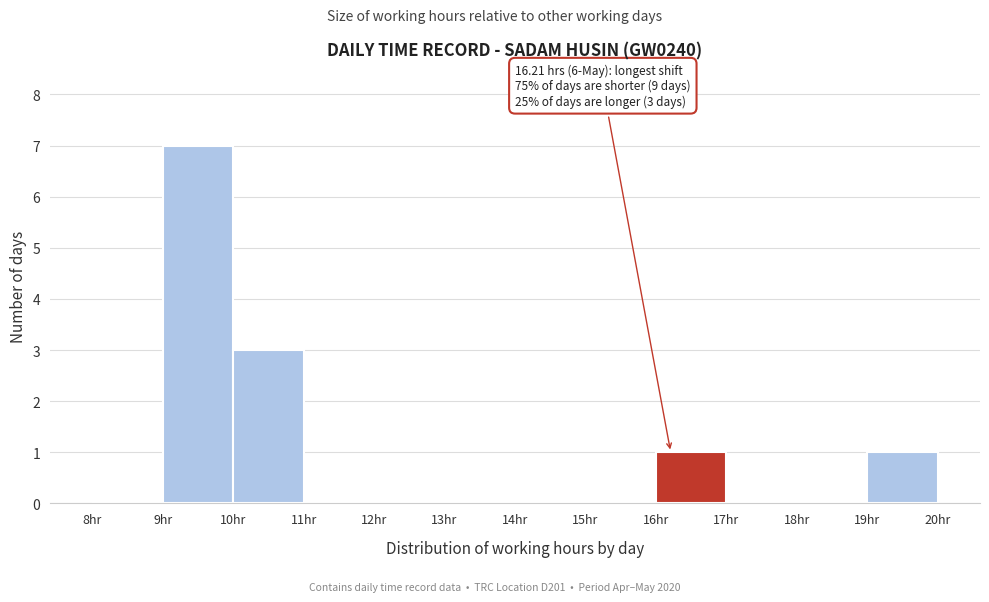

Which range on the x-axis has the tallest bar?

9 to 10